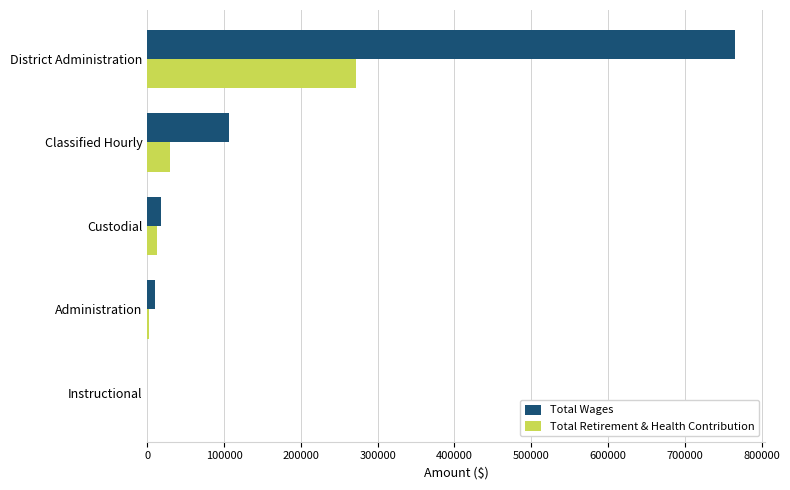

The value of Total Retirement & Health Contribution at Classified Hourly is 29819. True or false?

True